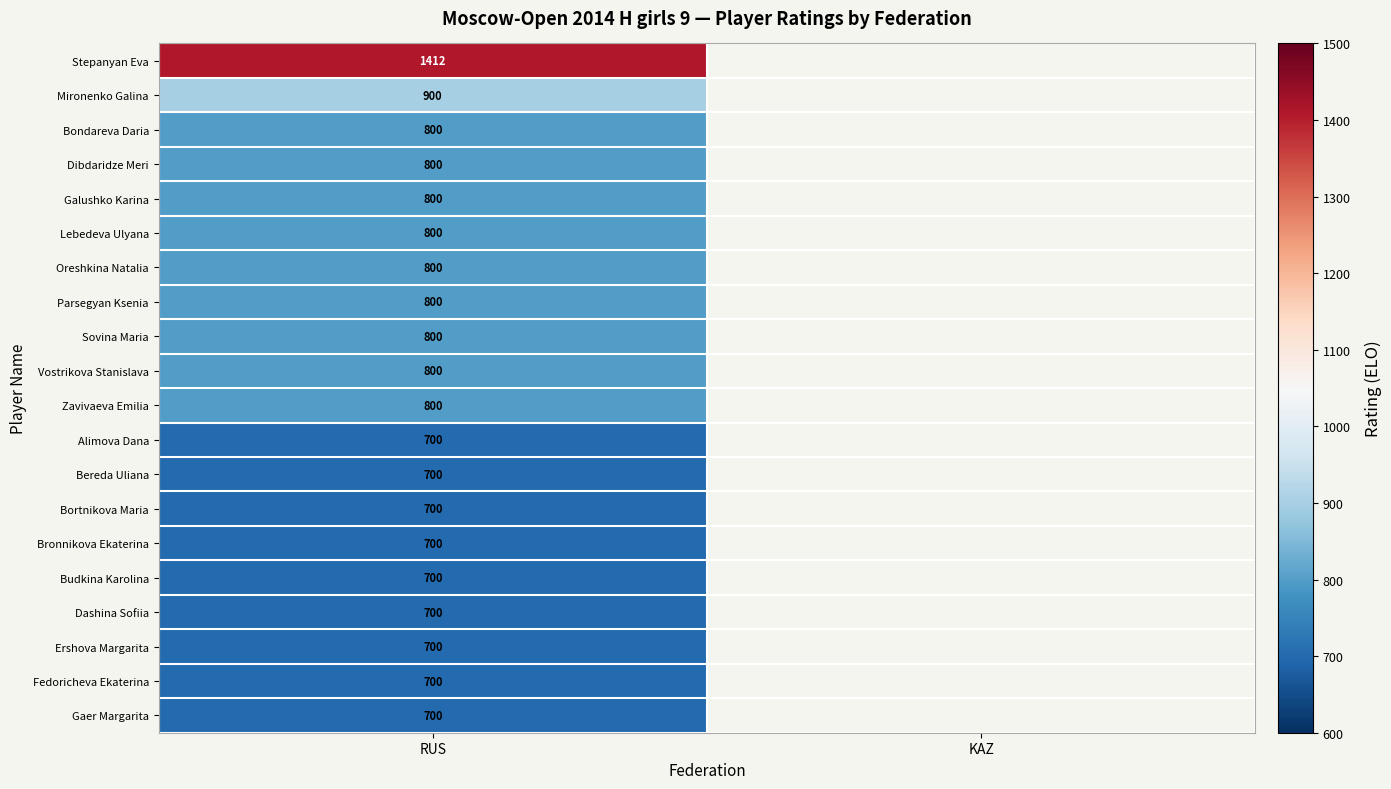

At which category does the chart reach its minimum across all series?

RUS